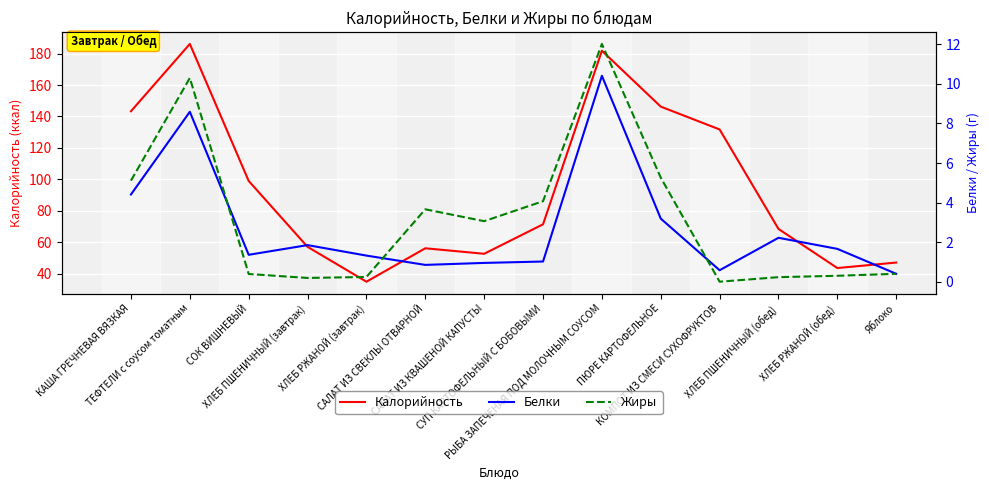

At СОК ВИШНЕВЫЙ, list the series in order from smallest to largest.

Жиры, Белки, Калорийность